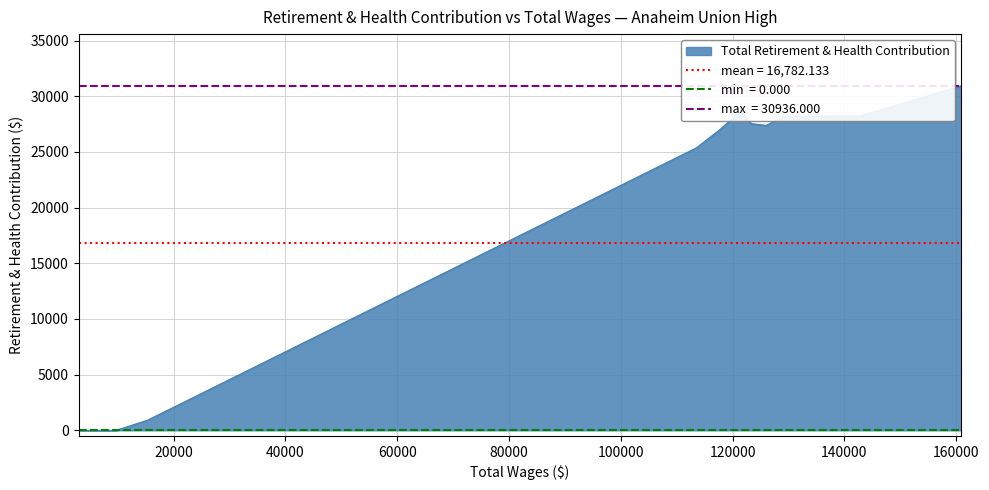

How many data points are above 26976?

7